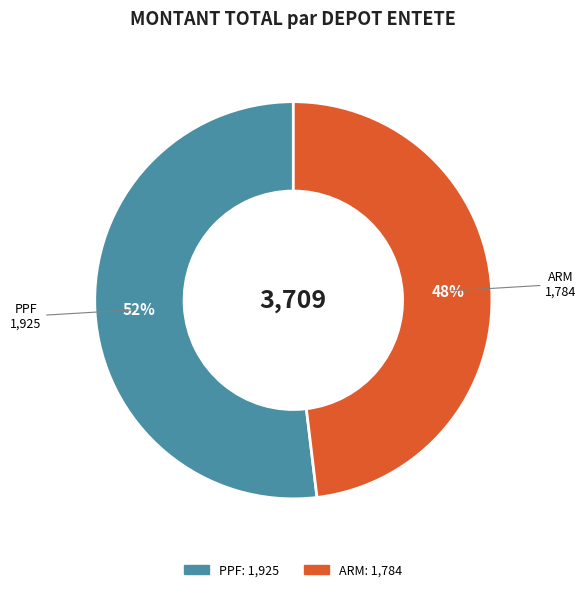

What percentage is the PPF slice, to the nearest percent?

52%